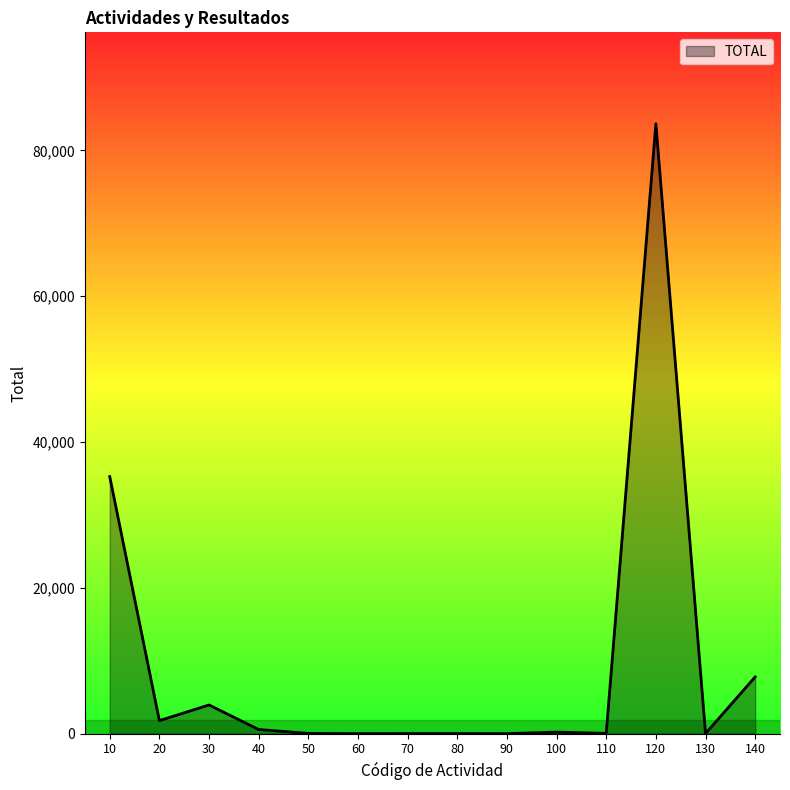

Is it true that the value at 130 is 20?

True